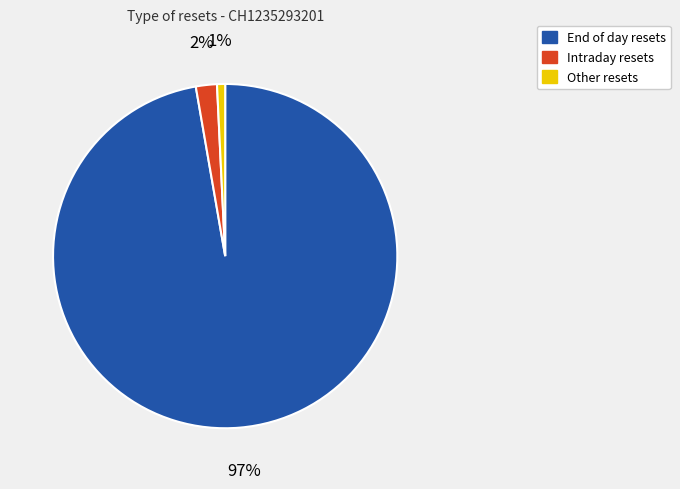

Is there a majority slice in this chart?

Yes